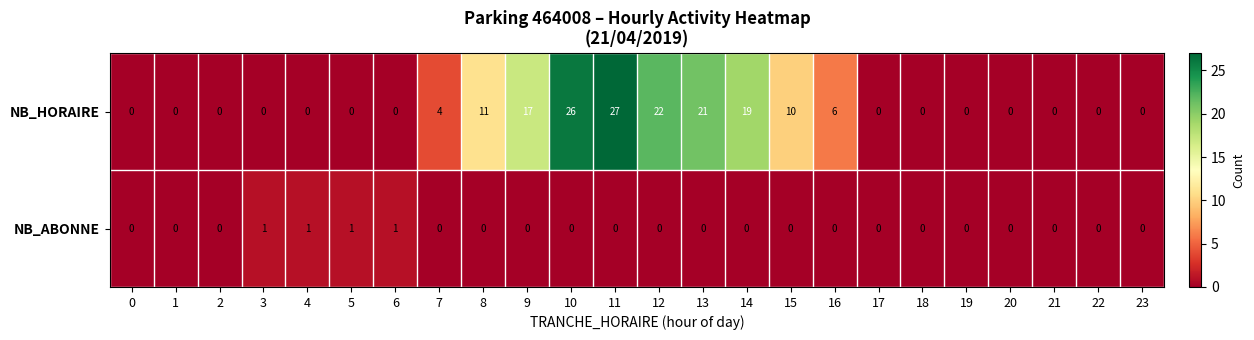

What is the difference between the second highest and minimum values in the NB_HORAIRE series?

26